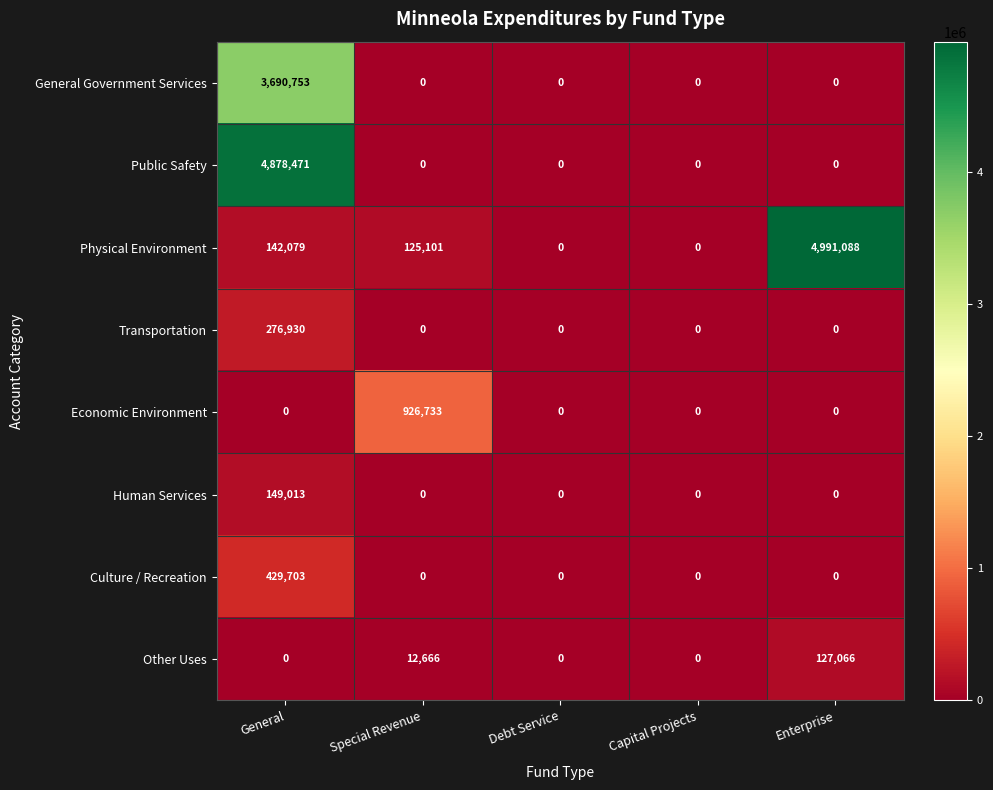

What is the total value across all series at Special Revenue?

1064500